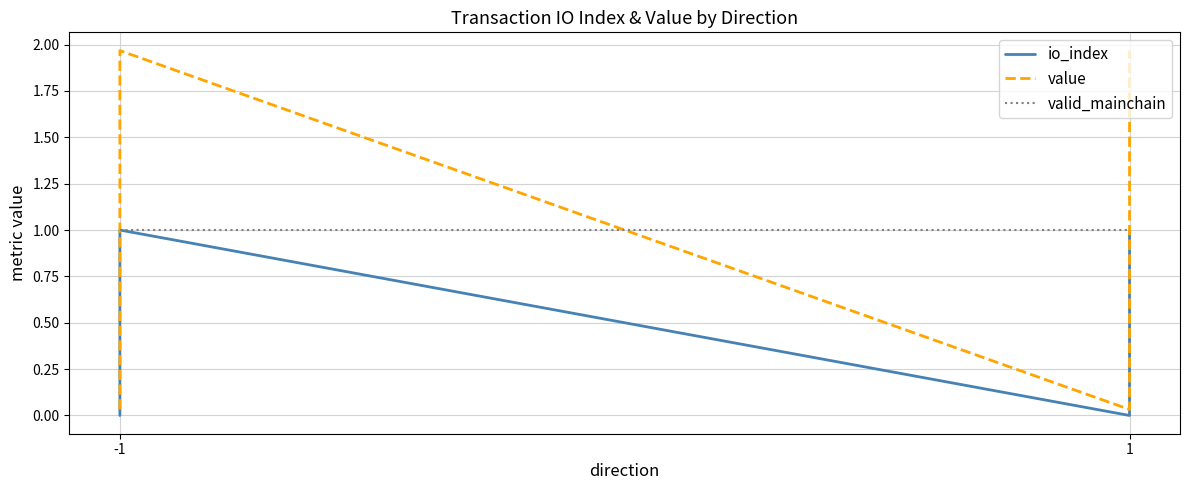

True or false: io_index and value intersect in this chart.

False